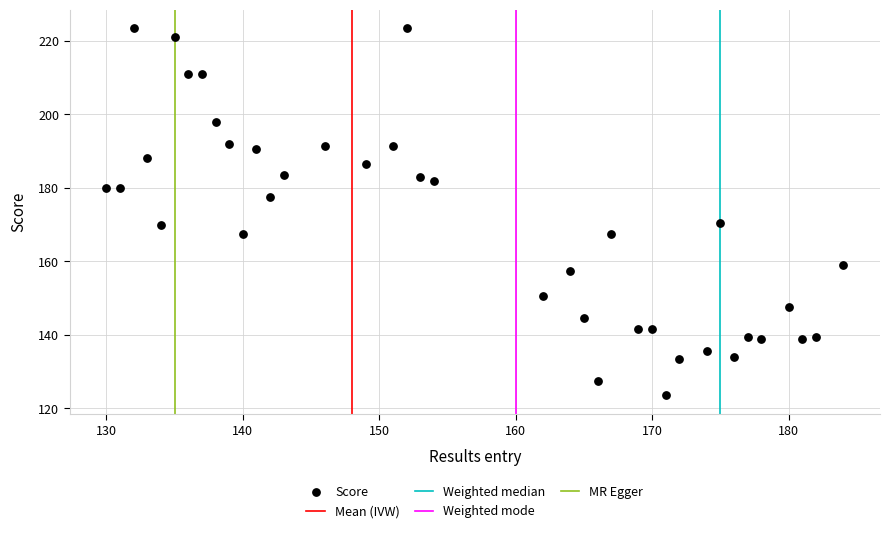

What is the range of Y values (max minus min)?

100.0